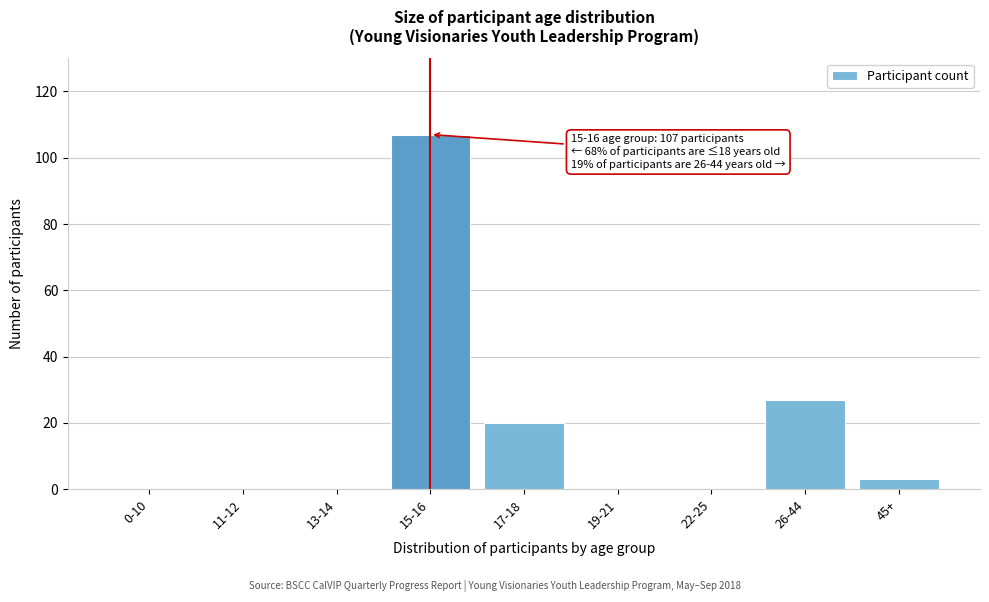

Reading right to left, list all the values displayed in this chart.

45+=3	26-44=27	22-25=0	19-21=0	17-18=20	15-16=107	13-14=0	11-12=0	0-10=0